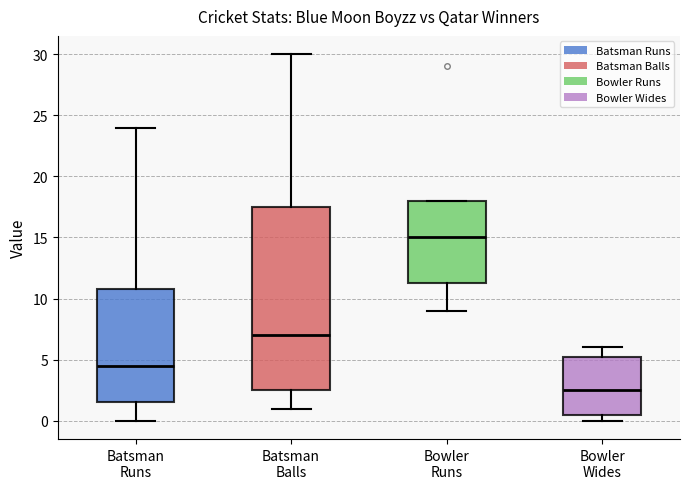

Which box has the lowest median line?

Bowler Wides